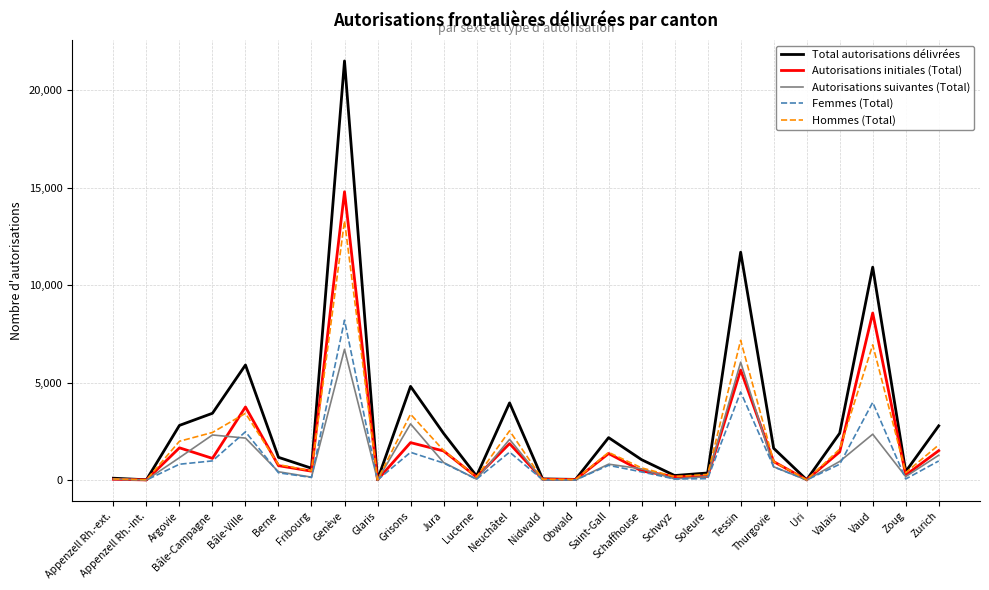

The Autorisations initiales (Total) series shows 1494 at Jura. True or false?

True